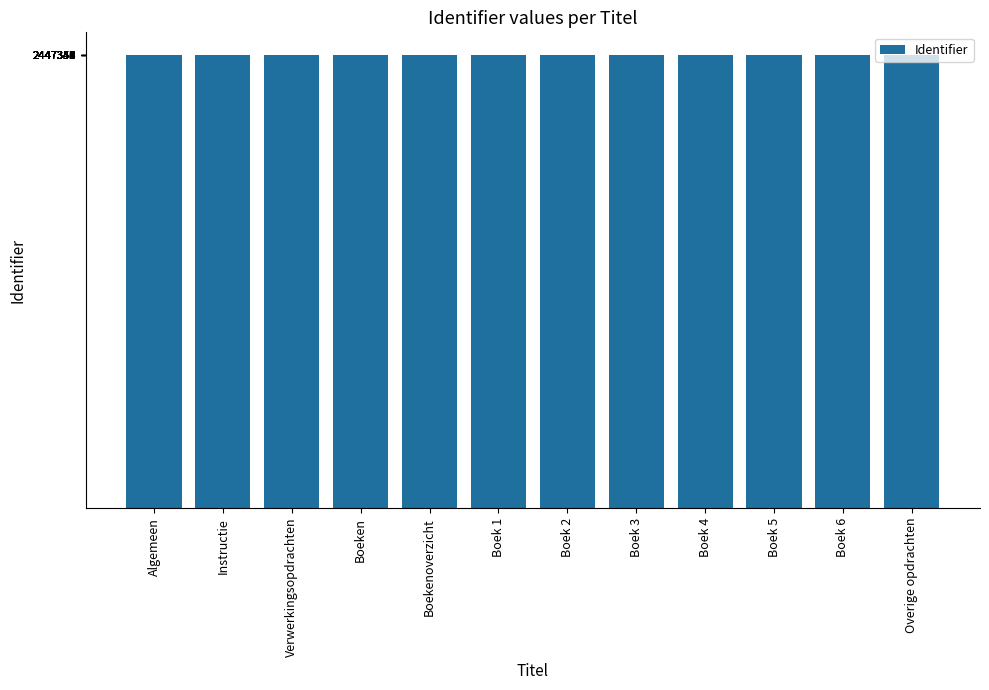

Is it true that the value at Algemeen is 4393892?

False